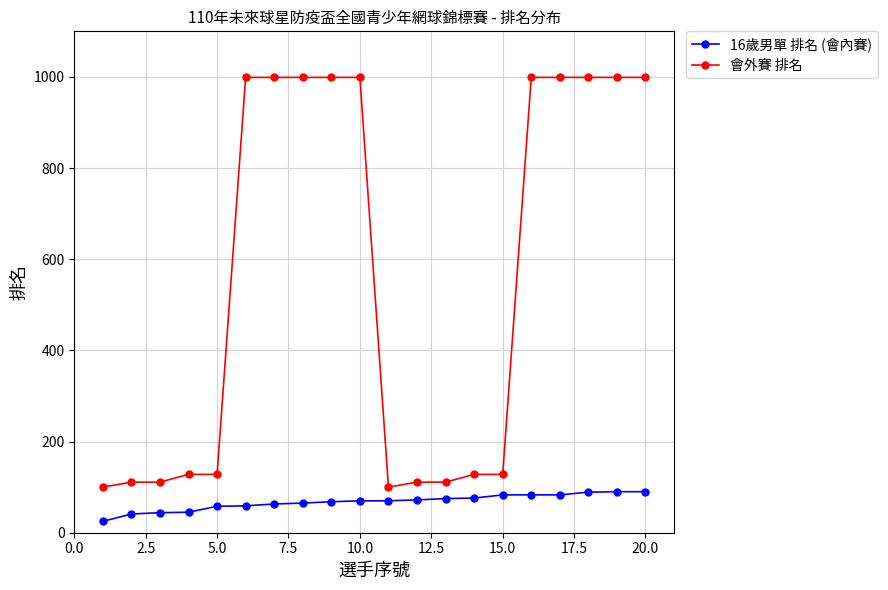

What is the greatest value displayed?

999